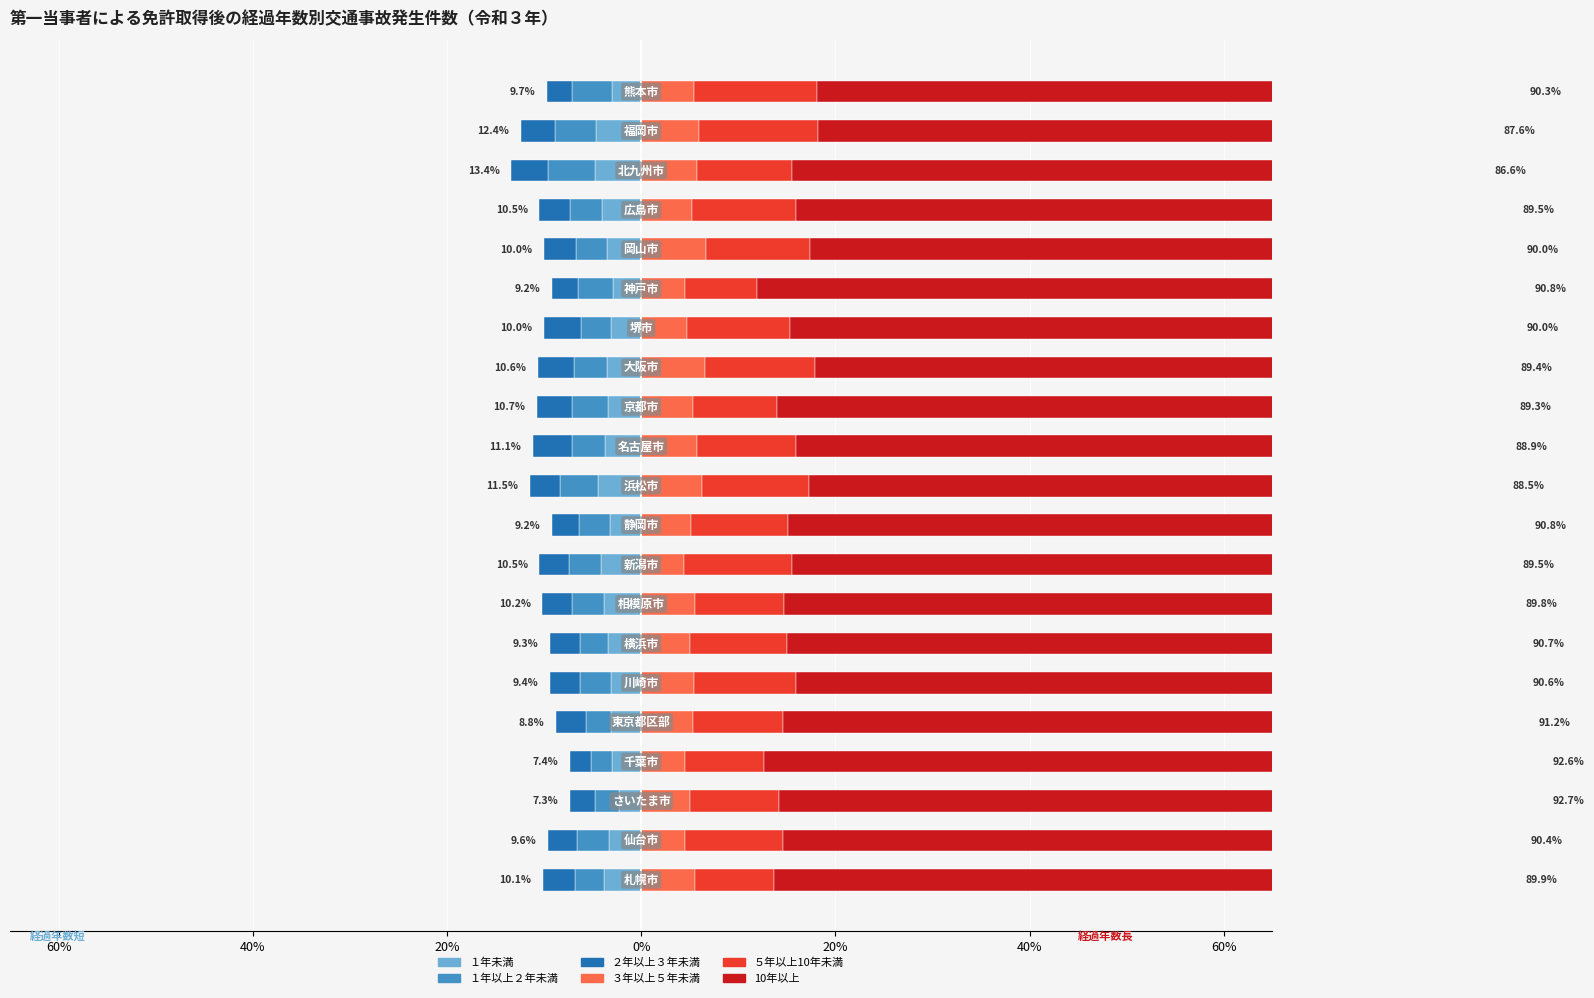

The value of ３年以上５年未満 at 10 is 6.2. True or false?

True